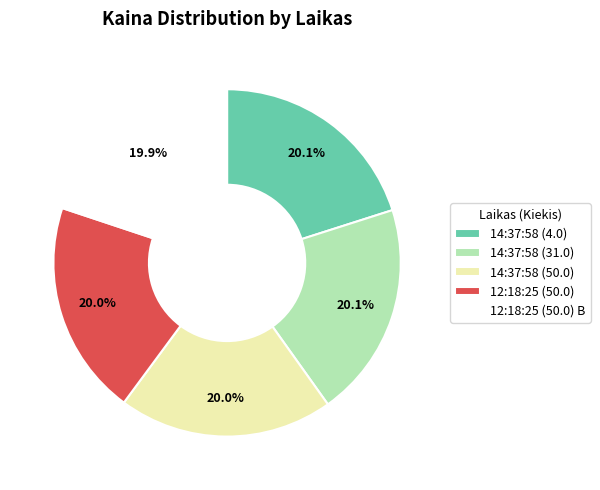

What is the ratio of the value at 12:18:25 (50.0) to the value at 14:37:58 (50.0)?

1.0